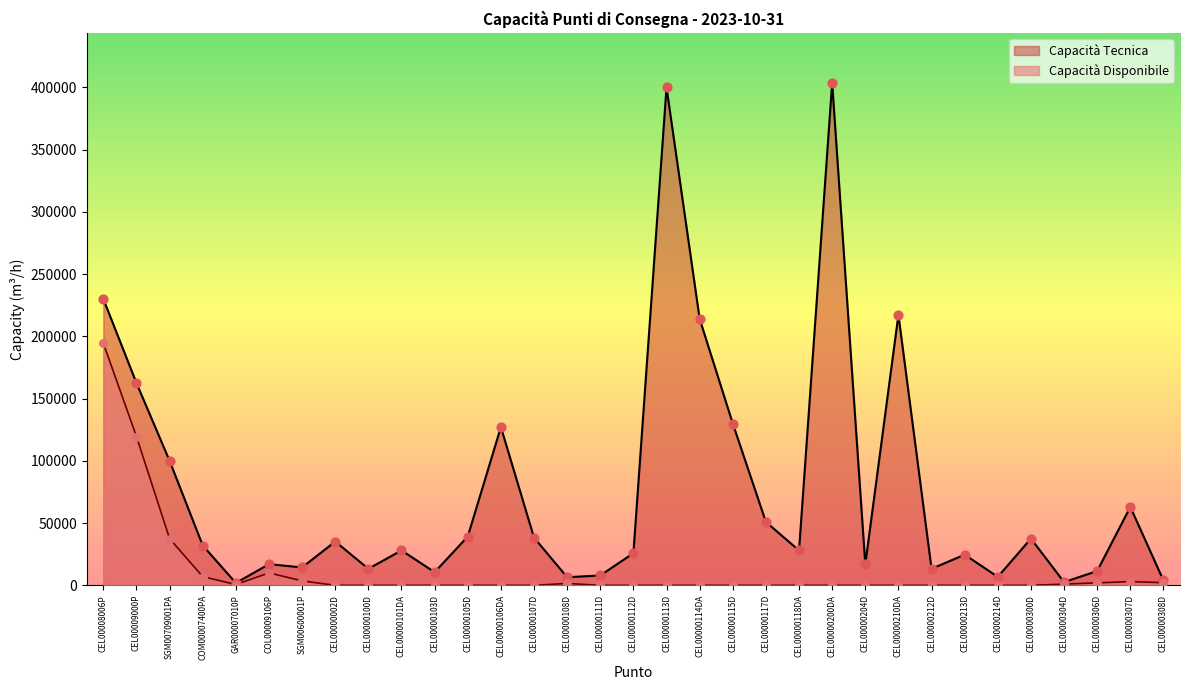

What are all the series names shown in the legend?

Capacità Tecnica, Capacità Disponibile